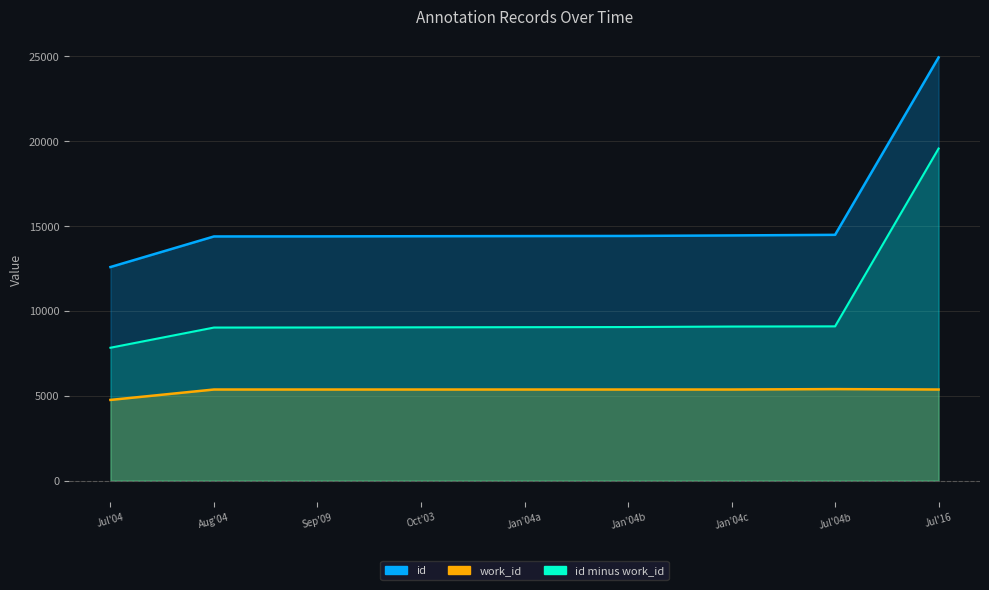

How many values in the work_id series exceed 5366?

1